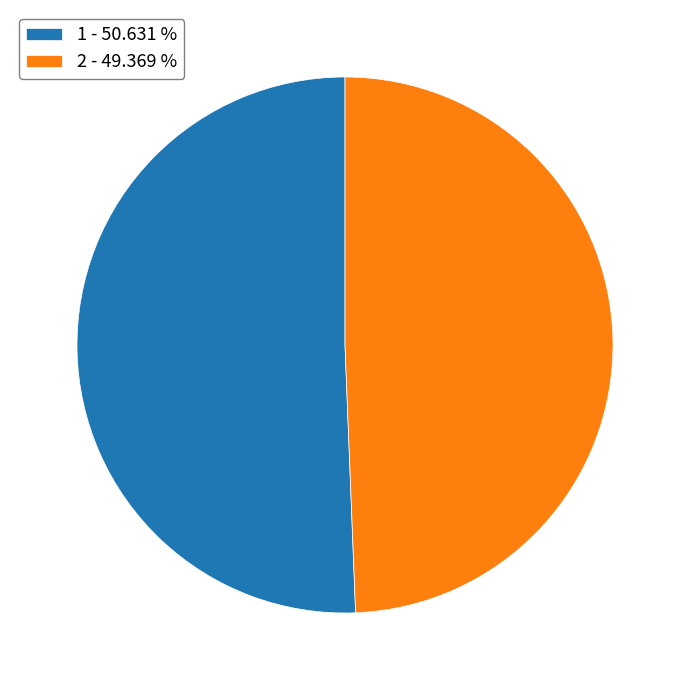

Which has a higher value, 1 or 2?

1